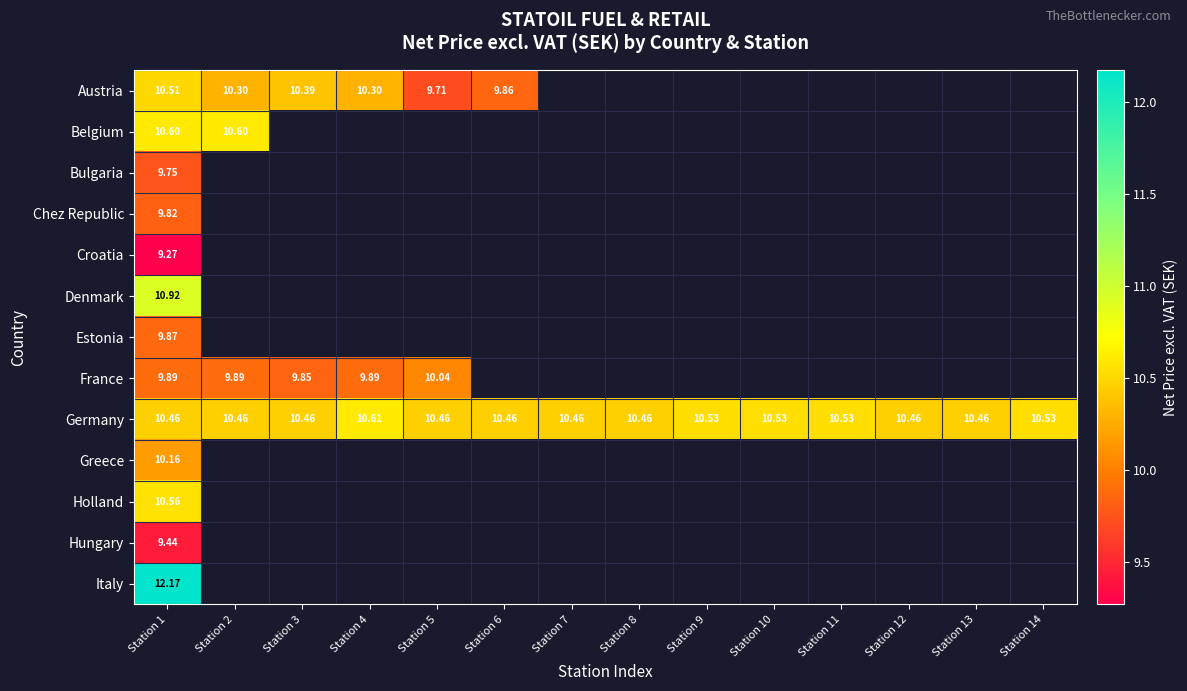

Rank the series at Station 1 from lowest to highest value.

Croatia, Hungary, Bulgaria, Chez Republic, Estonia, France, Greece, Germany, Austria, Holland, Belgium, Denmark, Italy